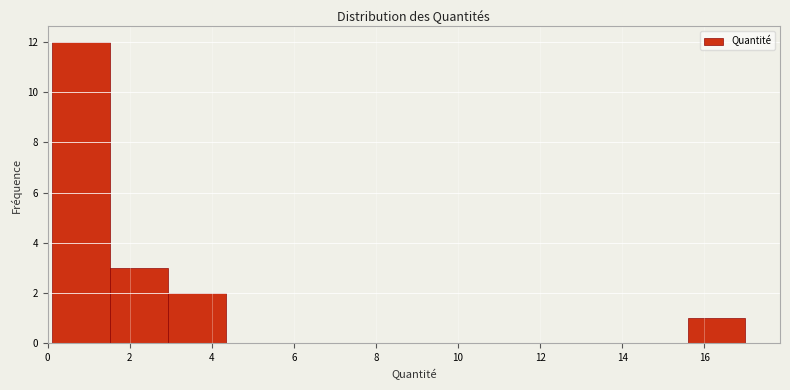

Over which range of the x-axis is the bar tallest?

0.2 to 1.6